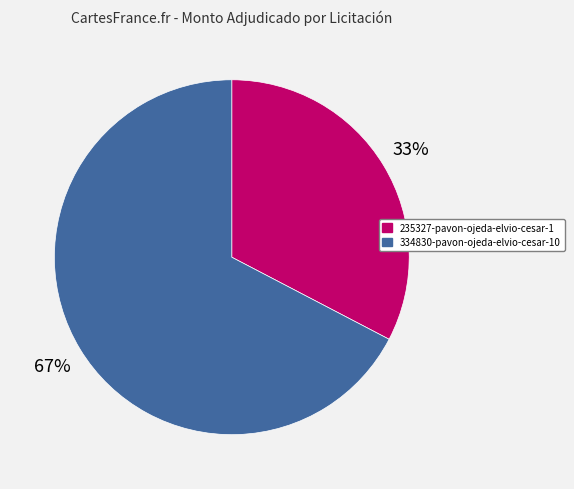

Approximately how many times larger is the value at 235327-pavon-ojeda-elvio-cesar-1 compared to 334830-pavon-ojeda-elvio-cesar-10?

0.5